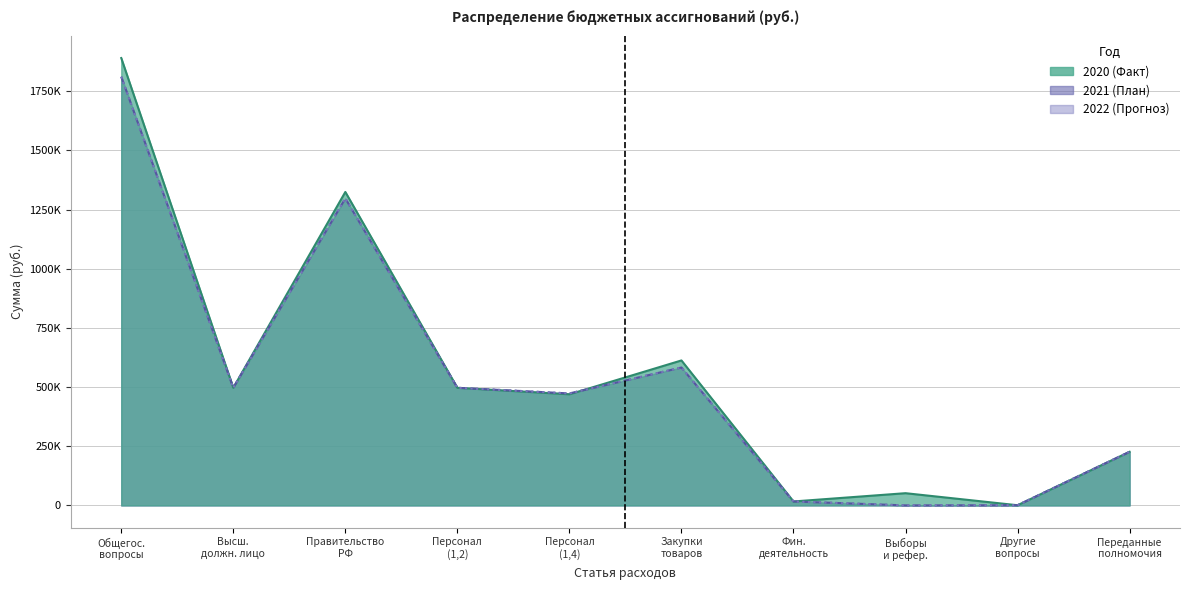

Which series has the largest total across all categories?

2020